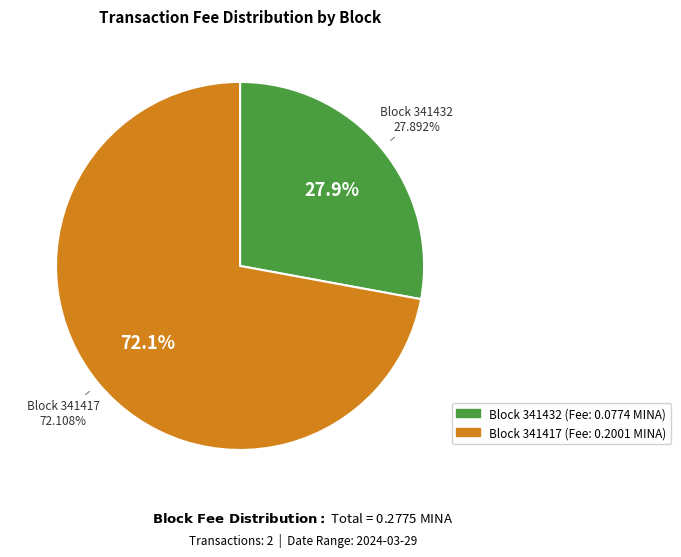

Is 341417 the majority of the pie?

Yes